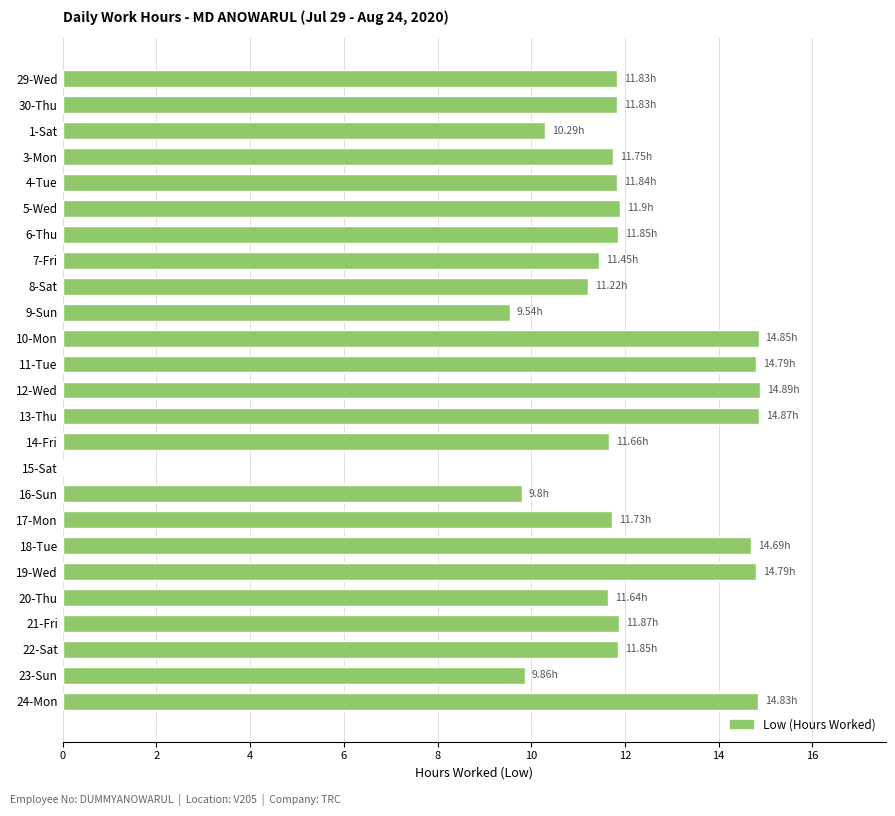

What is the ratio of the value at 22-Sat to the value at 10-Mon?

0.8